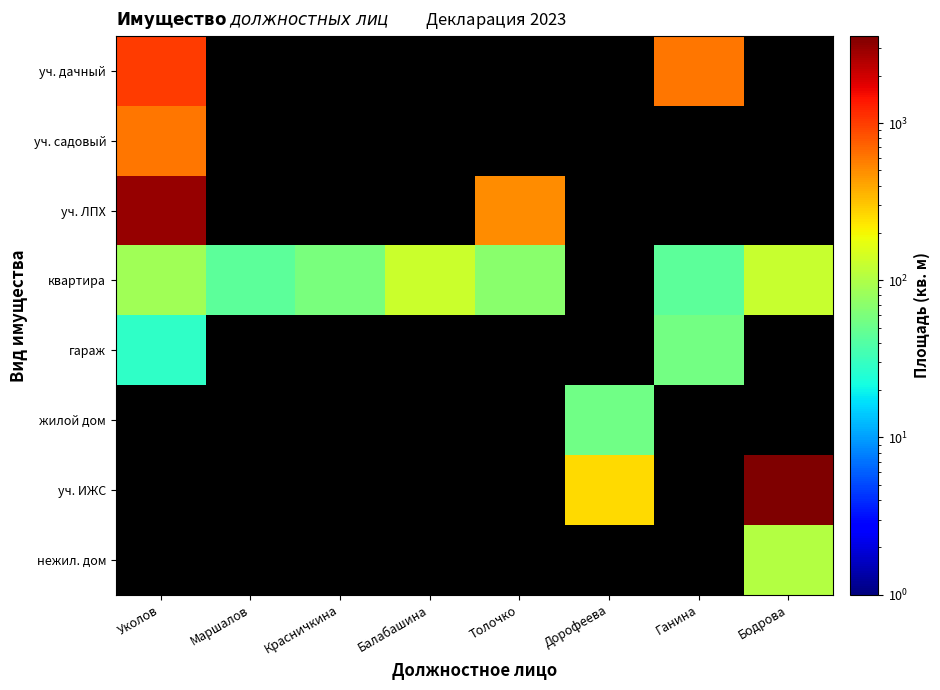

Rank the series at Уколов from highest to lowest value.

уч. ЛПХ, уч. дачный, квартира, гараж, жилой дом, уч. ИЖС, нежил. дом, уч. садовый